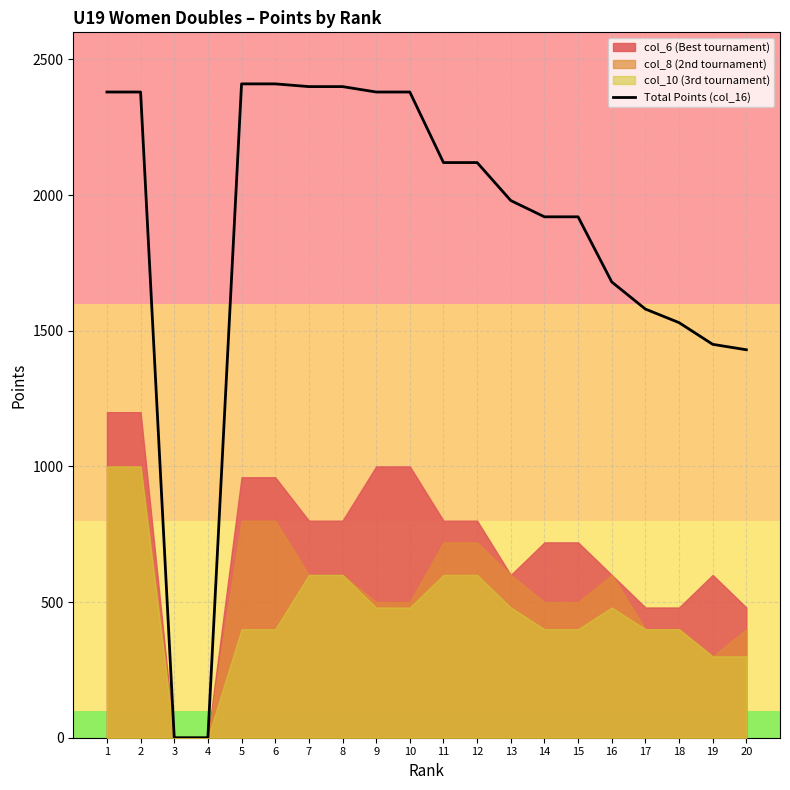

Reading left to right, list all the values displayed in this chart.

2380	2380	0	0	2410	2410	2400	2400	2380	2380	2120	2120	1980	1920	1920	1680	1580	1530	1450	1430